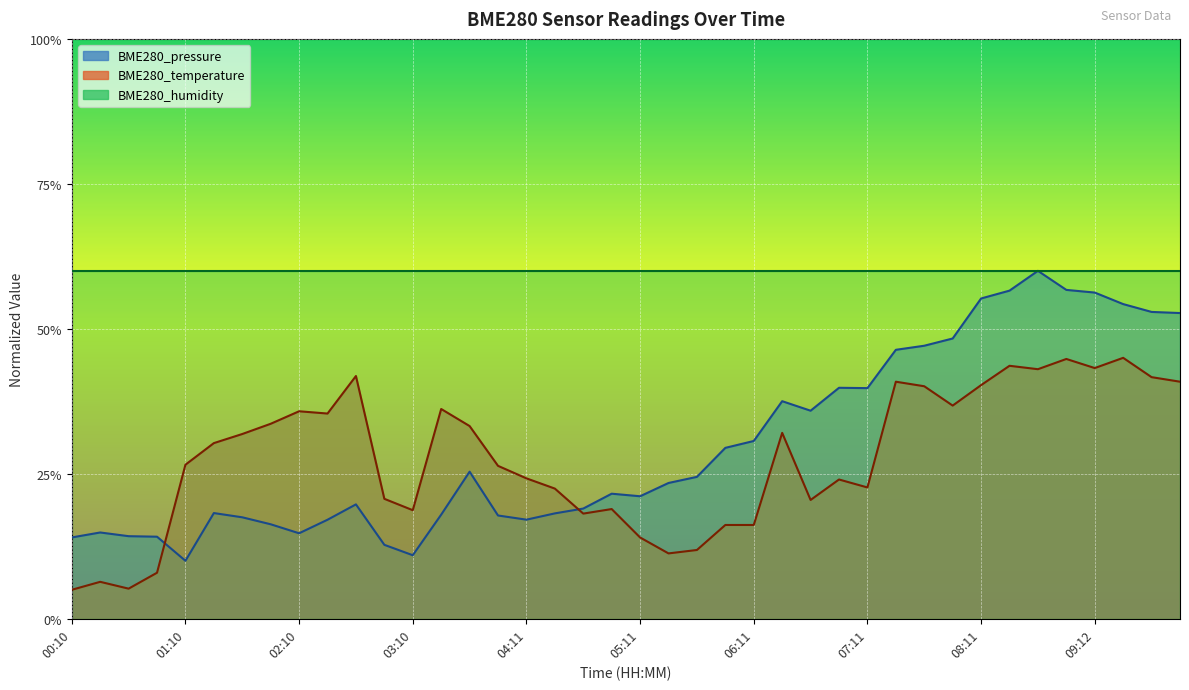

How many lines are shown in the chart?

2